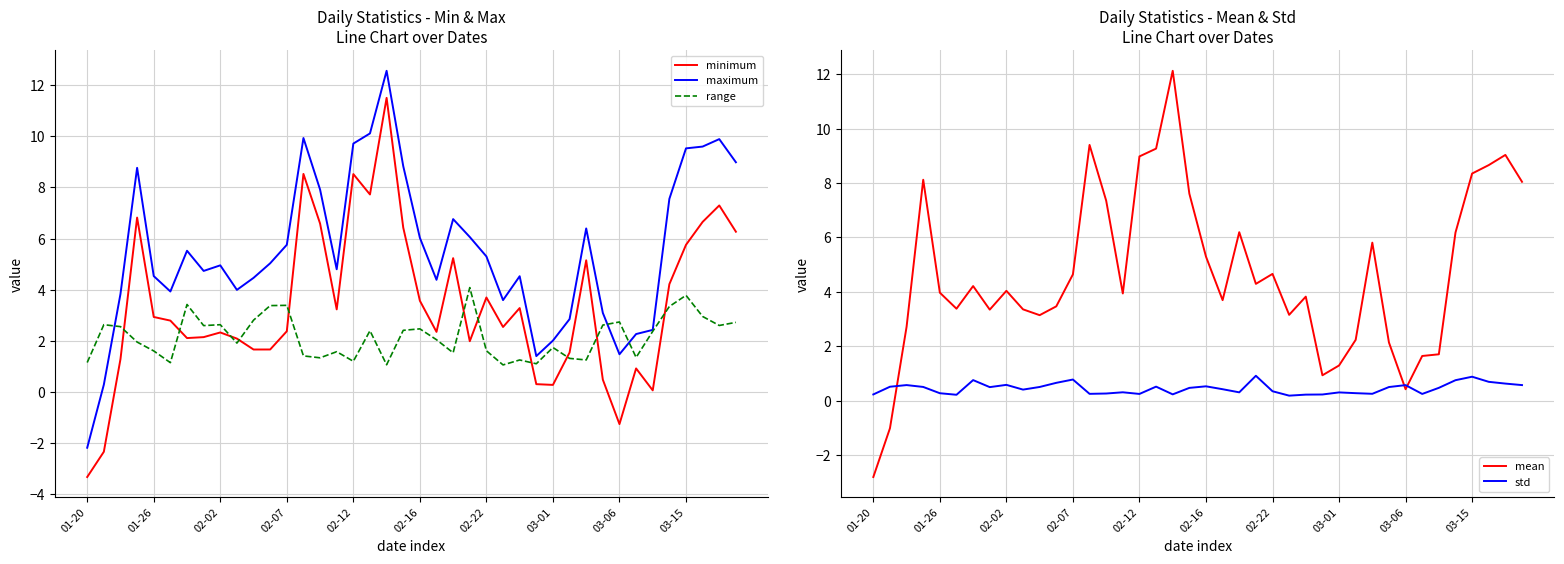

True or false: mean has more than 2 interior local peaks.

True